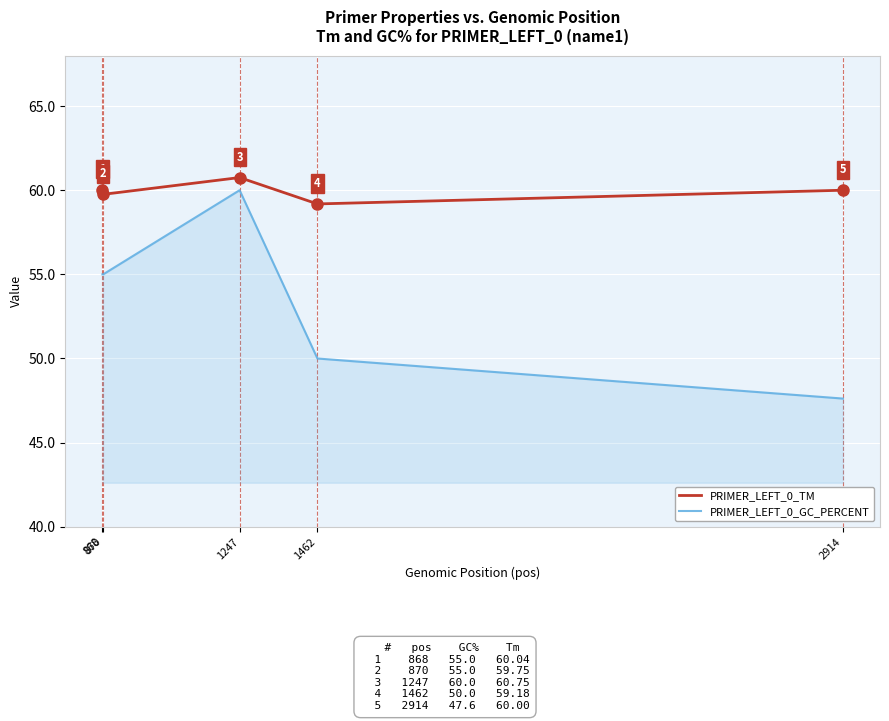

How many interior local peaks does the PRIMER_LEFT_0_GC_PERCENT series have?

1